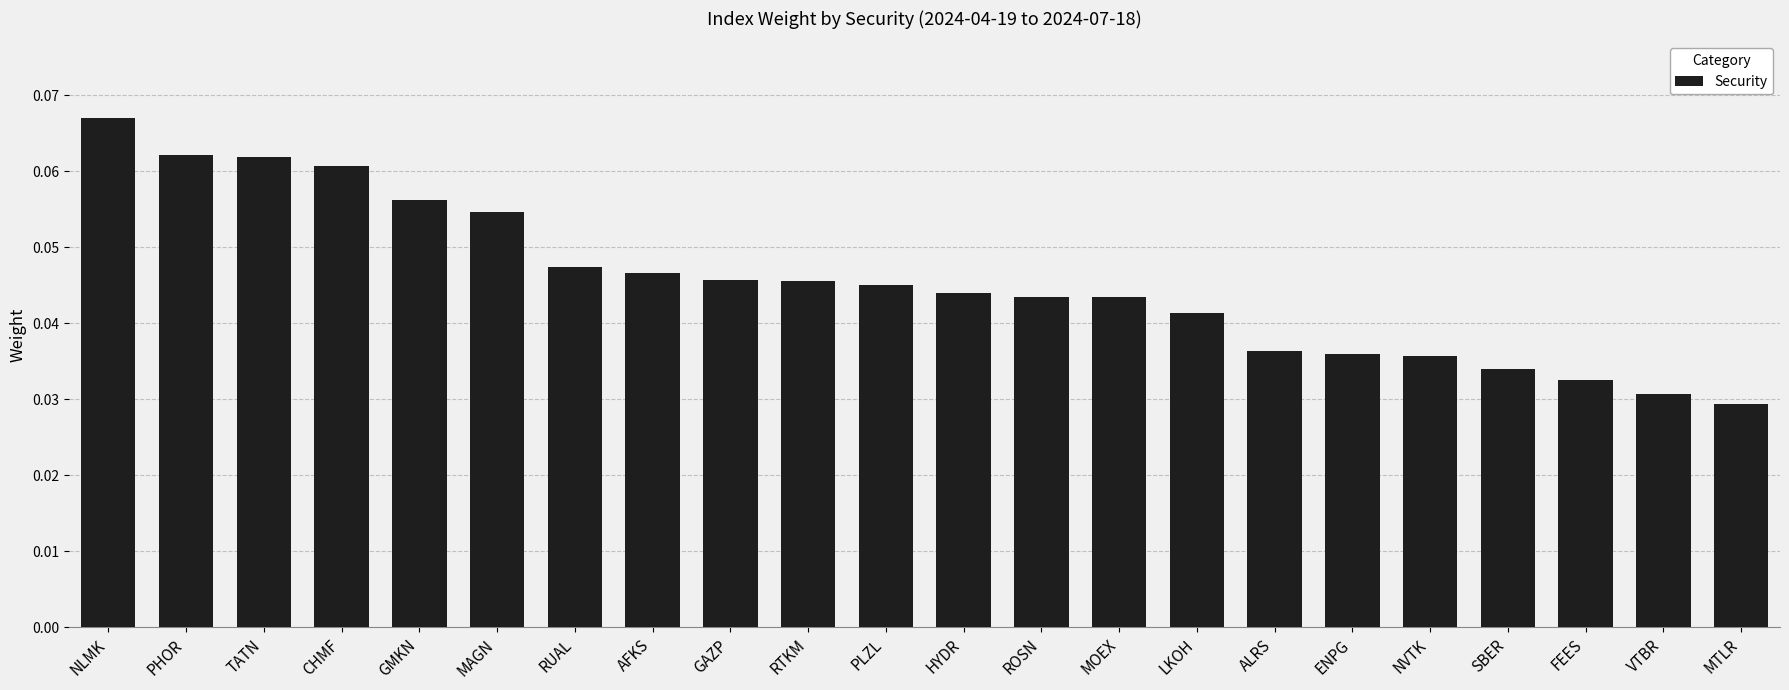

What is the label of the 12th bar from the left?

HYDR